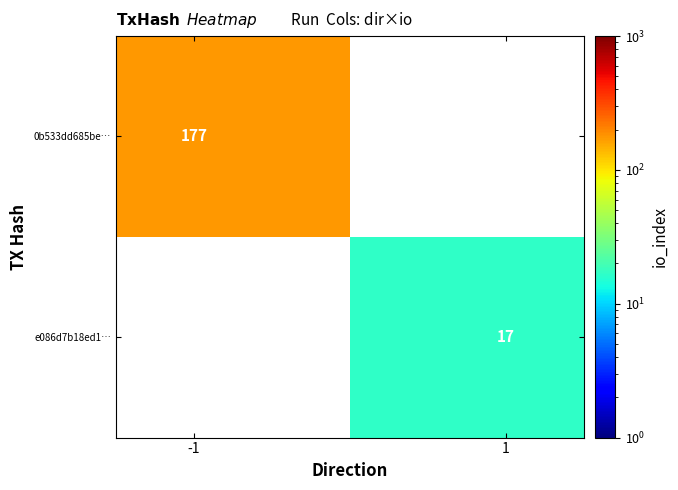

How many values in 0b533dd685be… are above zero?

1